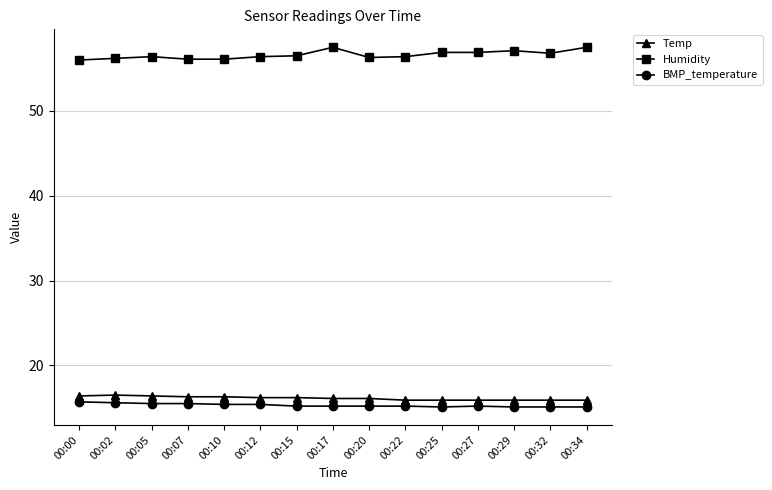

Does the chart have visible grid lines?

Yes